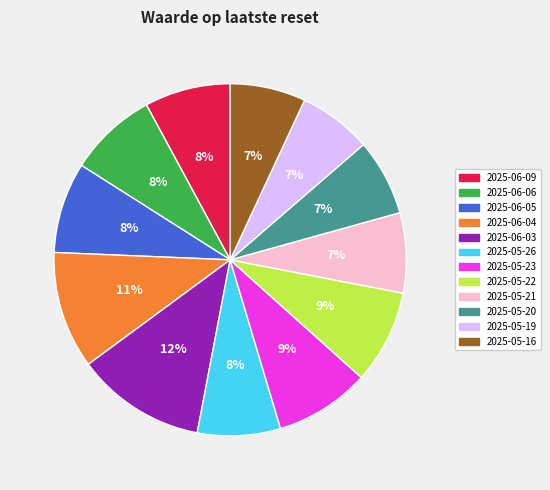

Which slice is the largest?

2025-06-03